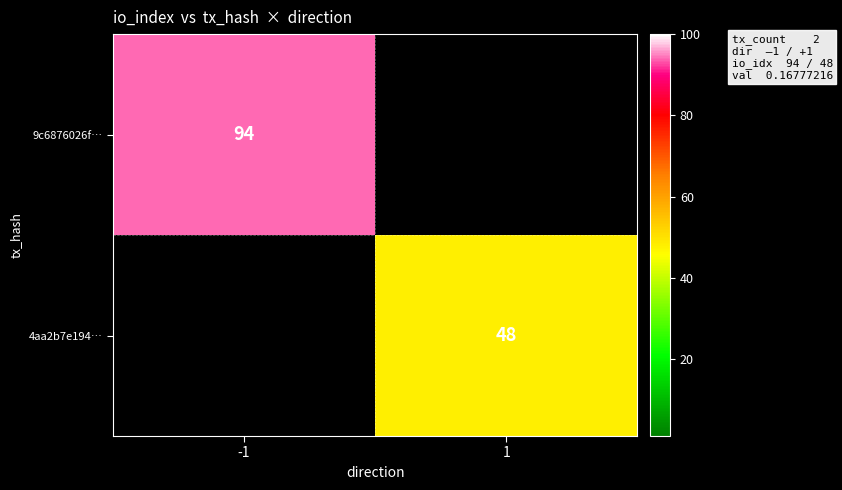

The value of 9c6876026f… at -1 is 94. True or false?

True